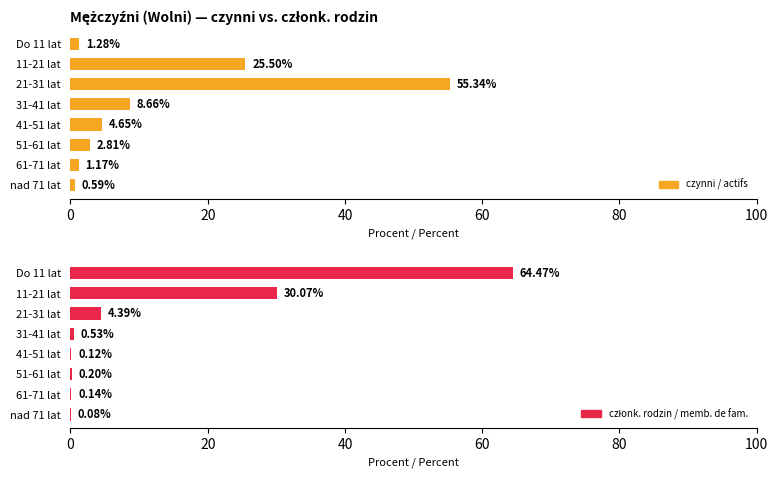

How many groups of bars are there?

8